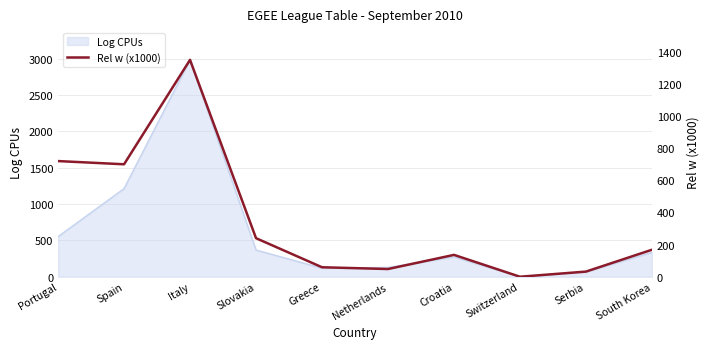

At which category does the data reach its first local peak?

Italy